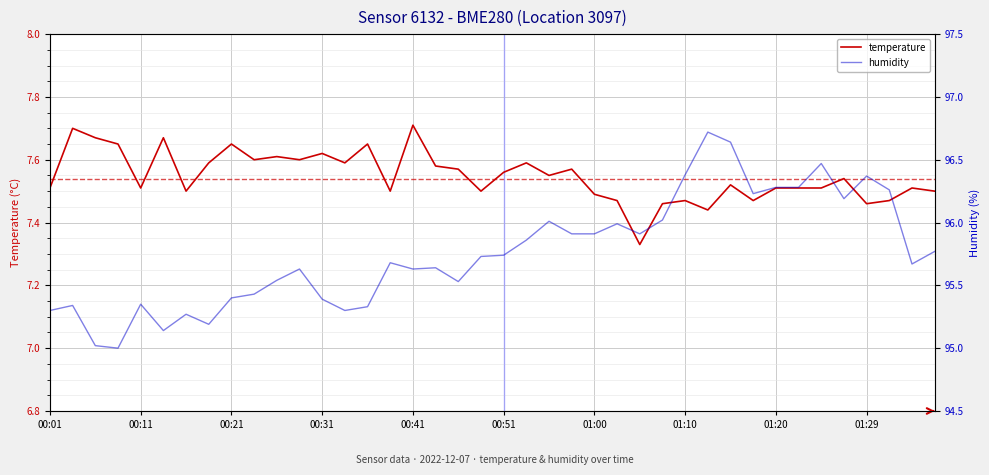

At which category does the chart reach its peak across all series?

29